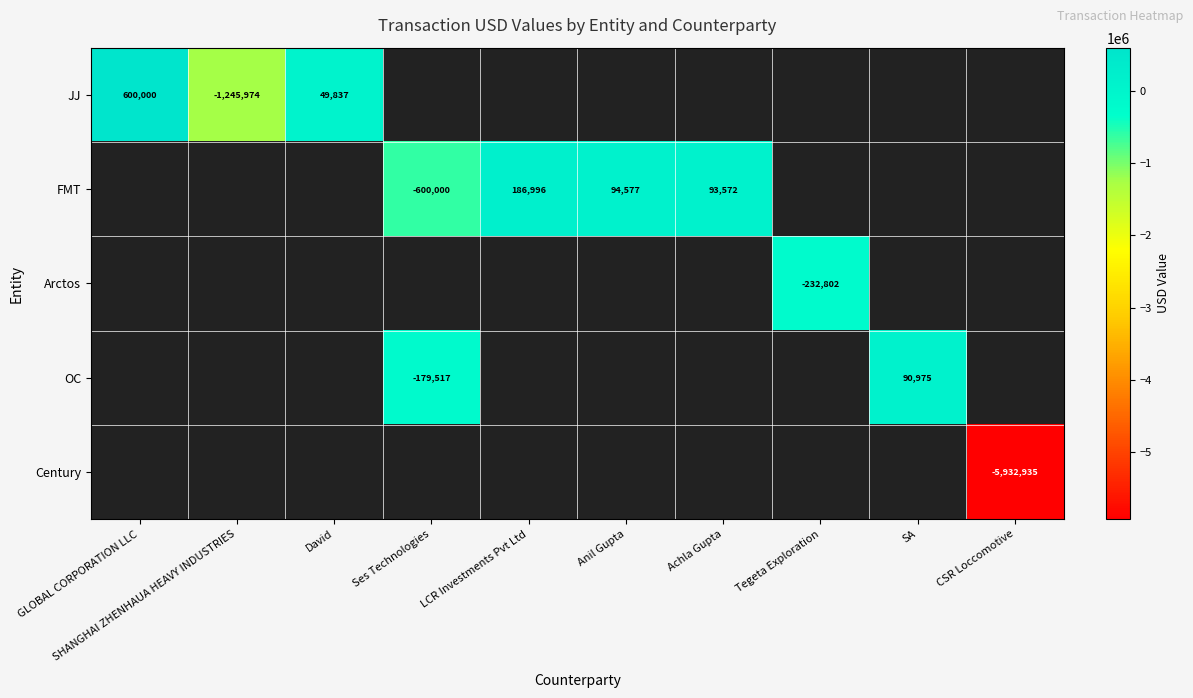

The value of FMT at Anil Gupta is 94577. True or false?

True